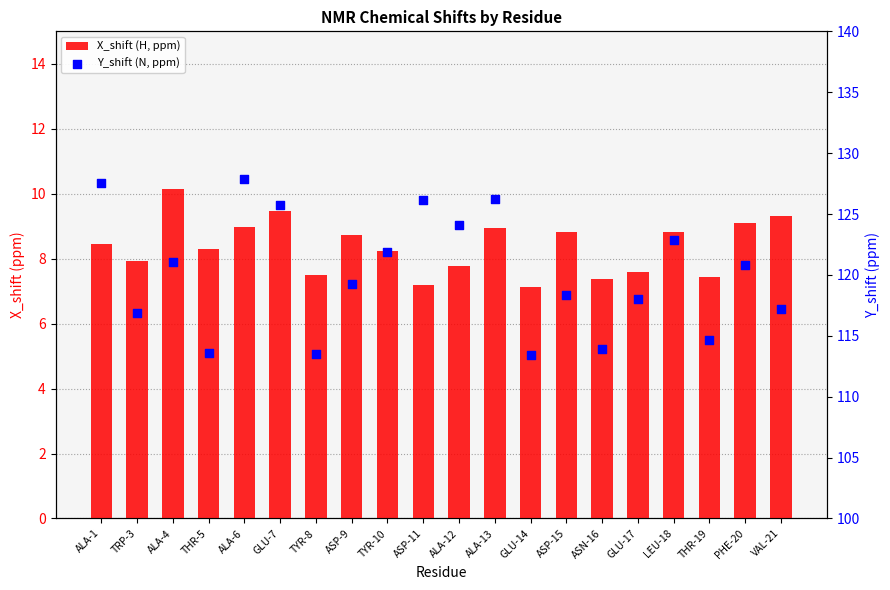

At which category is the sum across all series the highest?

ALA-6